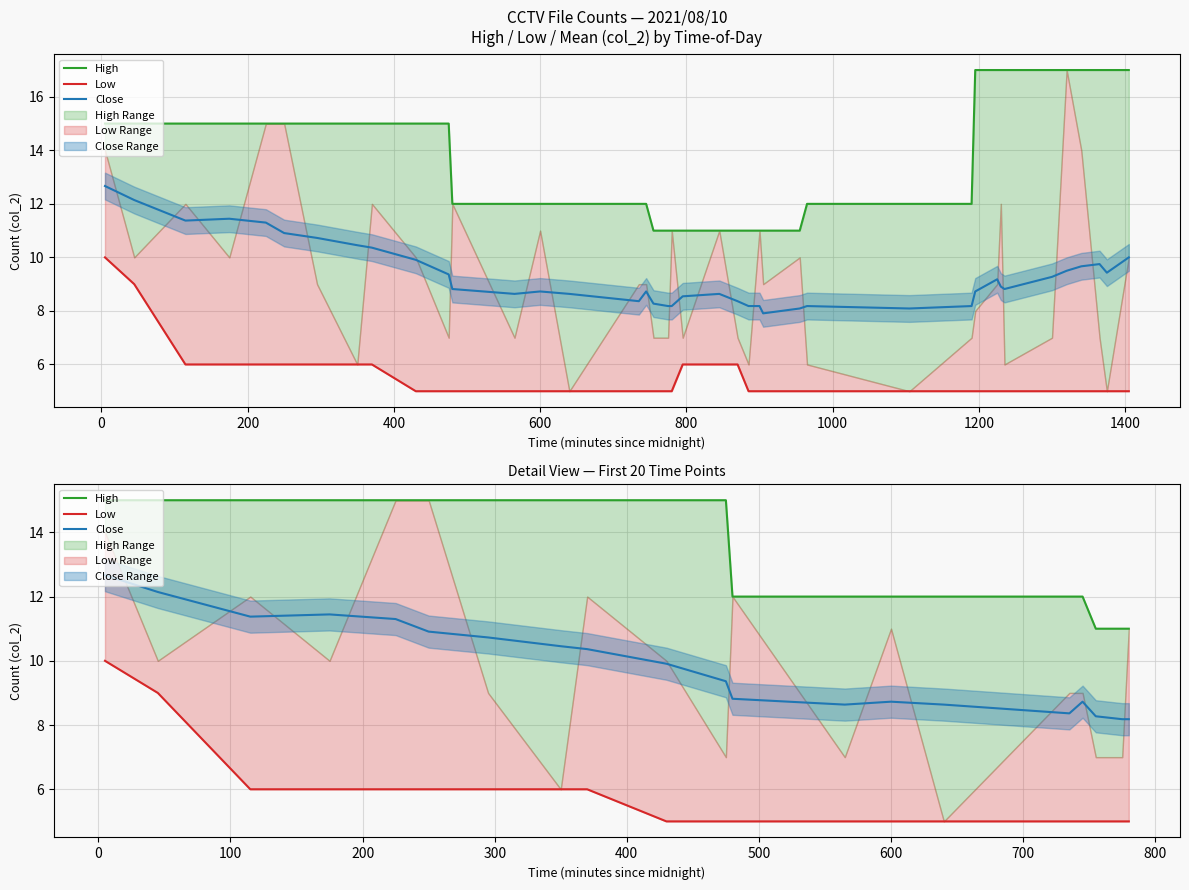

What is the difference between the second highest and minimum values in the Close series?

4.0